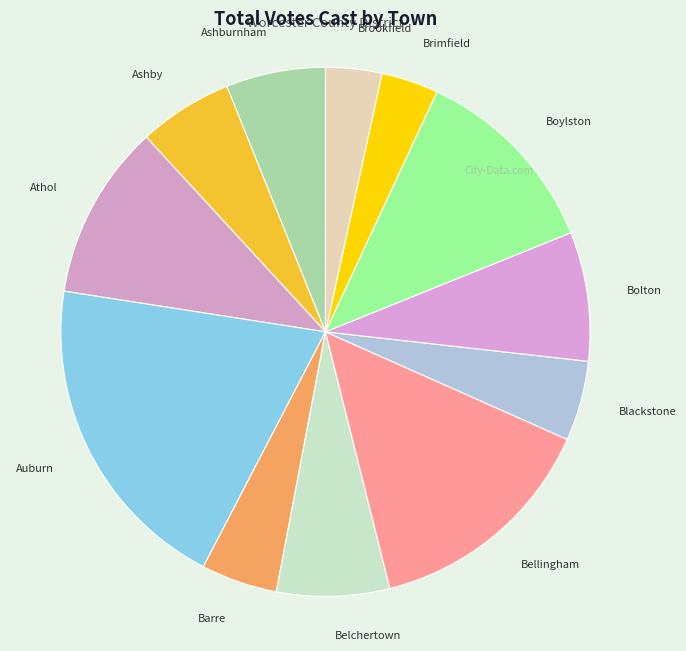

Combined, do Brimfield and Blackstone account for over 50%?

No